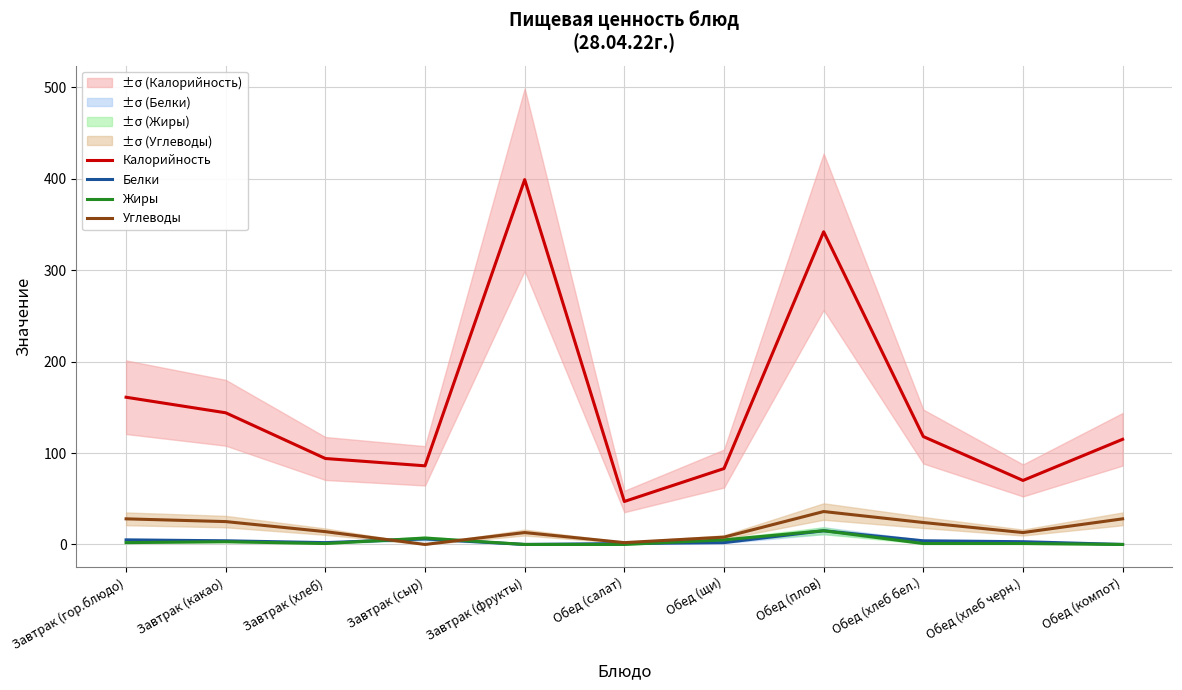

At which category does Калорийность reach its first local peak?

Завтрак (фрукты)